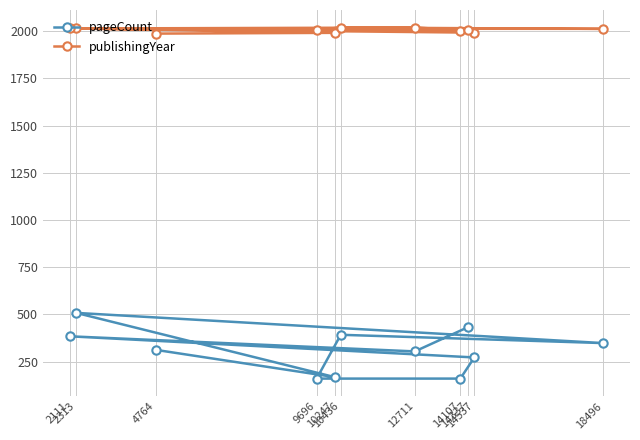

List the labels in order of pageCount value, smallest first.

9696, 14107, 10247, 14537, 12711, 4764, 18496, 2111, 10436, 14337, 2313